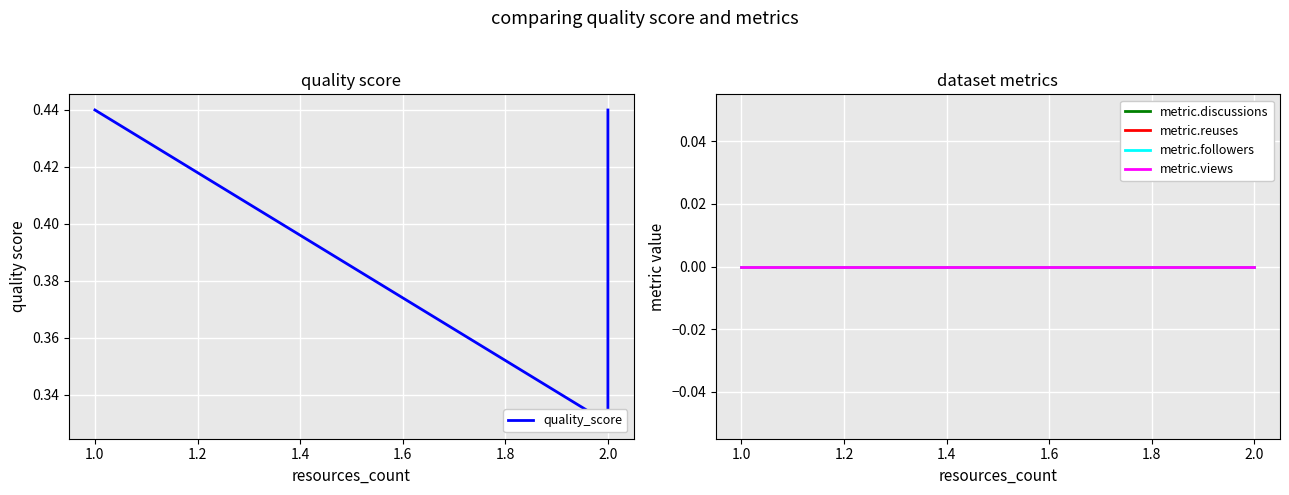

The value of metric.discussions at 1.0 is 0.0. True or false?

True